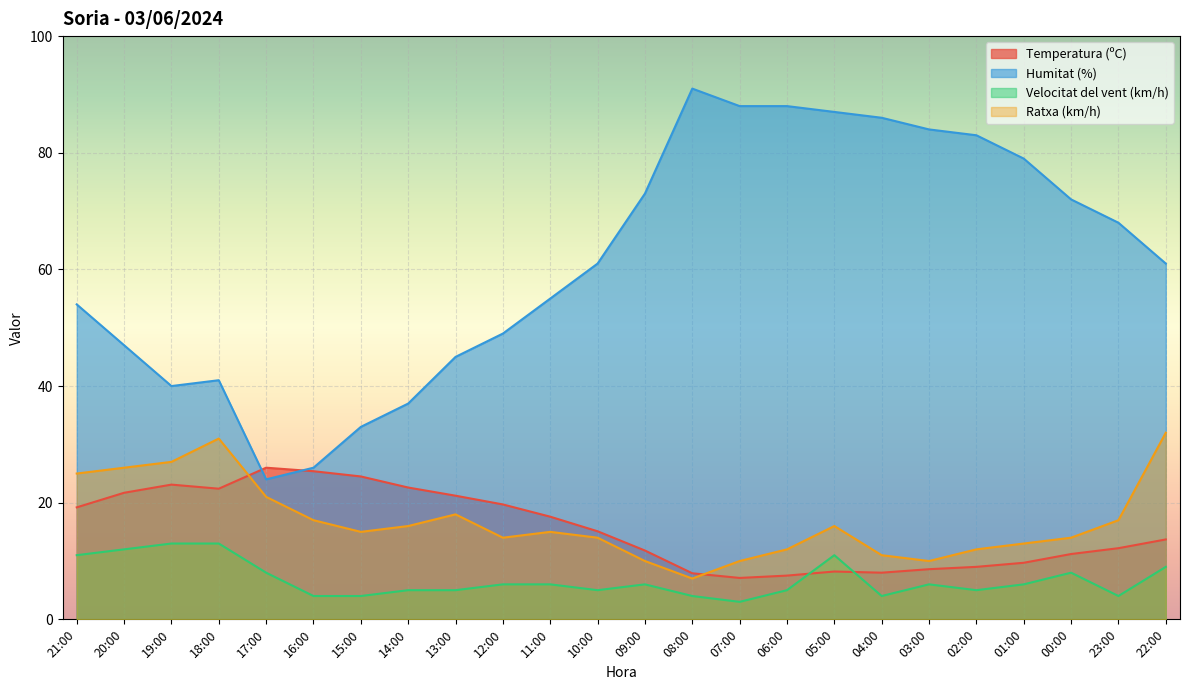

What is the value of the Humitat (%) point at the 14th from the left?

91.0